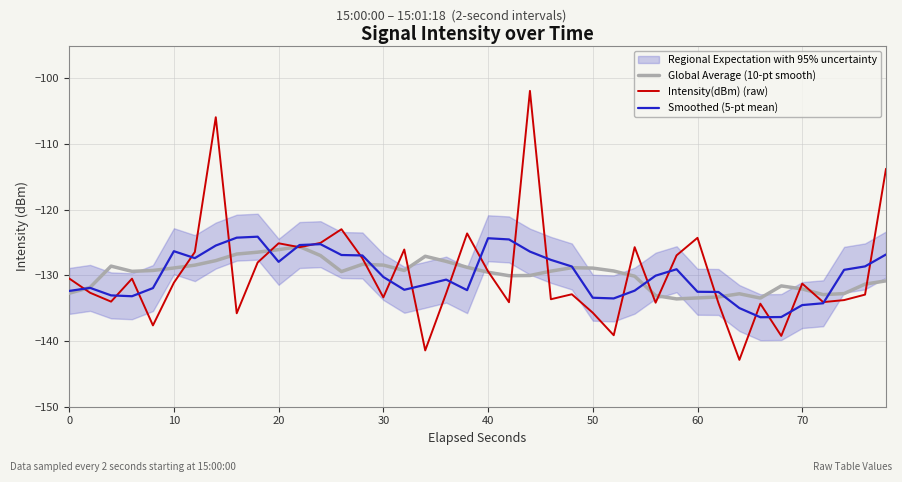

What is the lowest value of the Global Average (10-pt smooth) series?

-133.6